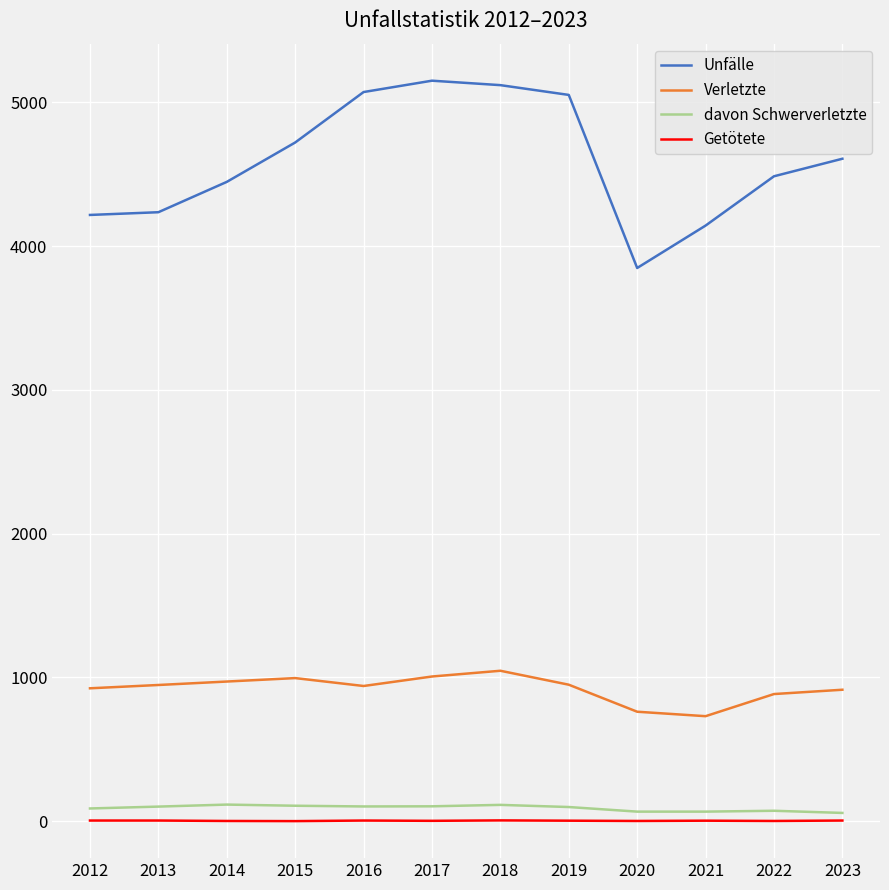

The value of Getötete at 2015 is 0. True or false?

True